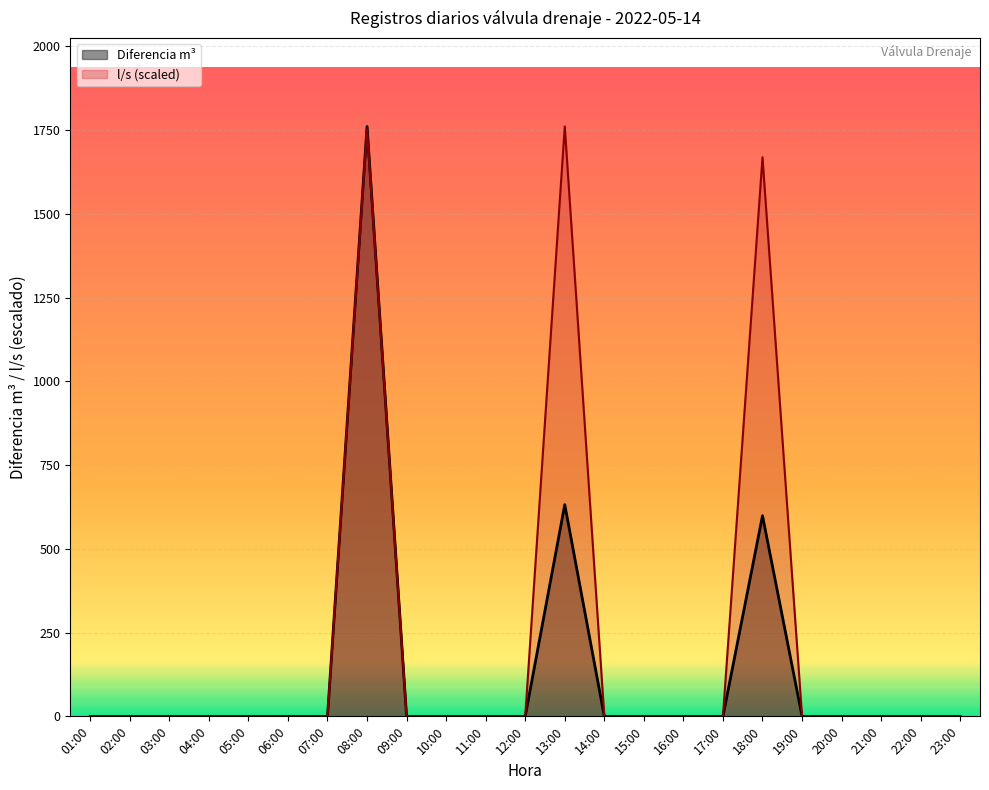

Where is the first local maximum for Diferencia m3?

08:00